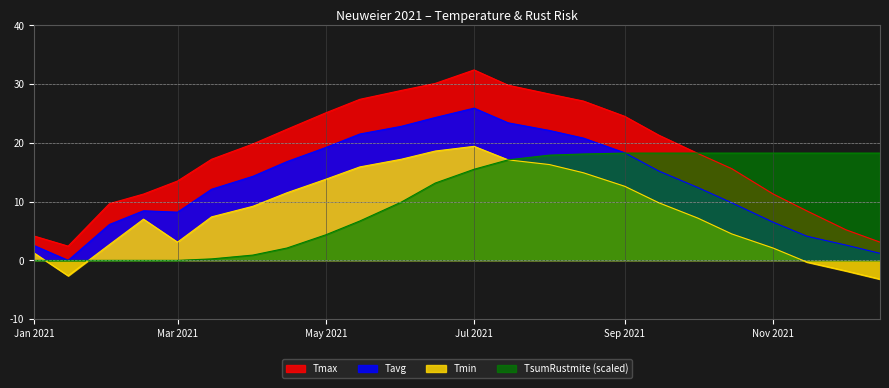

Which series has the largest total across all categories?

Tmax